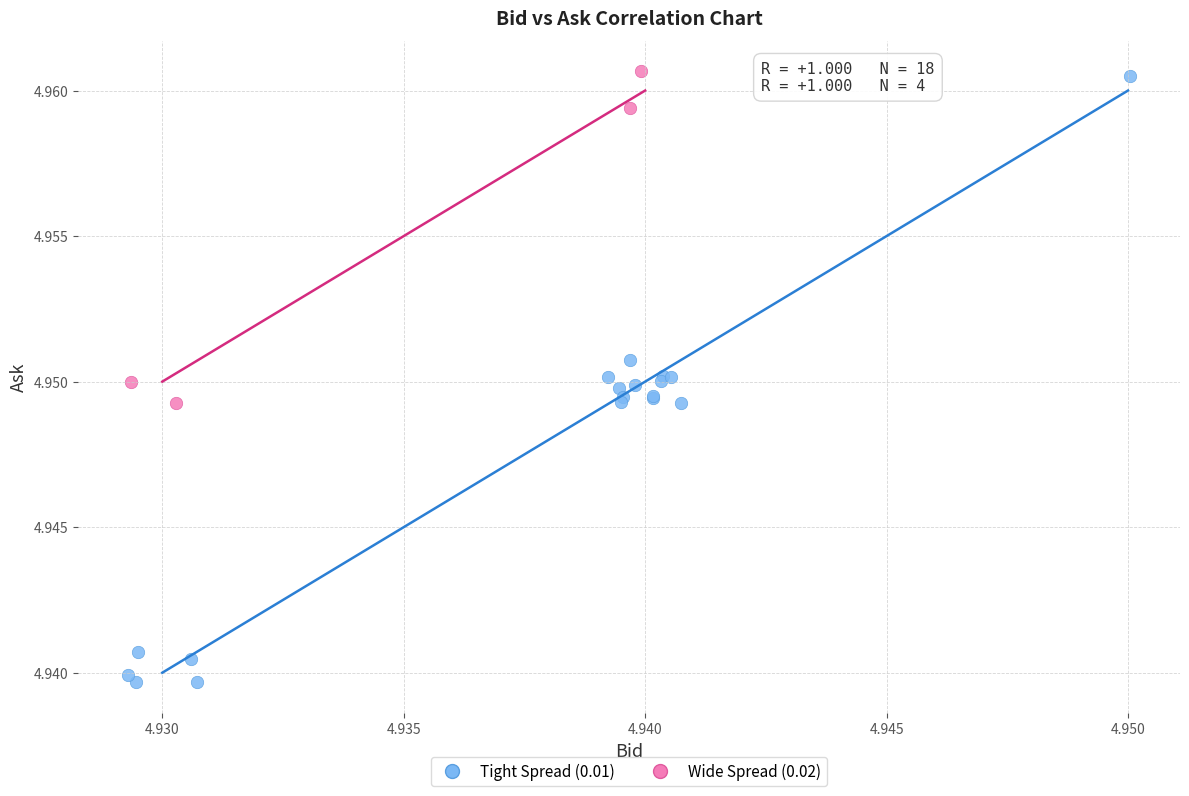

Which series has the widest spread of Y values?

Tight Spread (0.01)